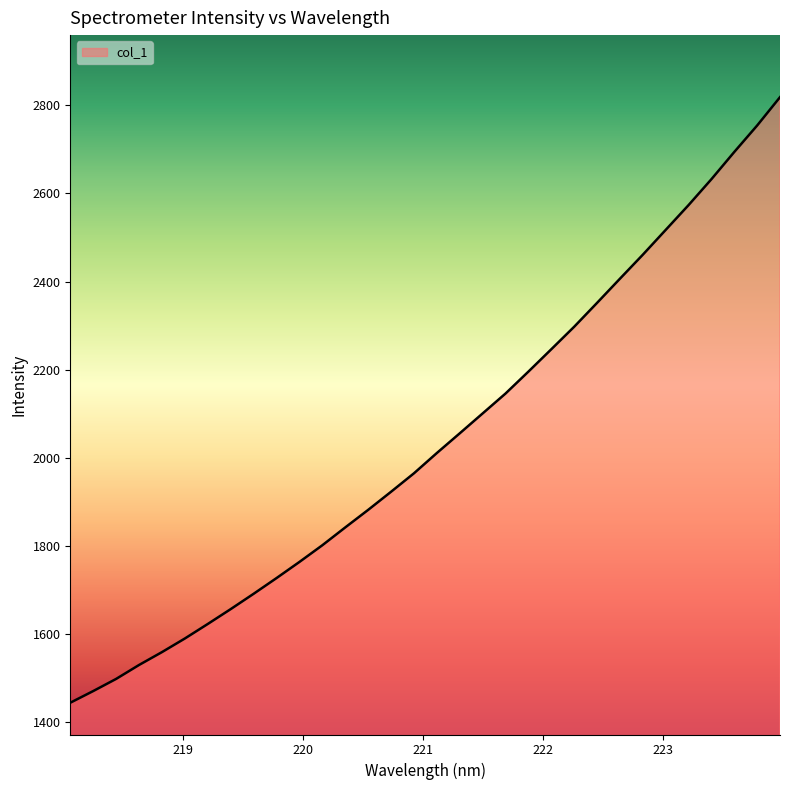

What is the difference between the maximum and minimum values?

1375.4